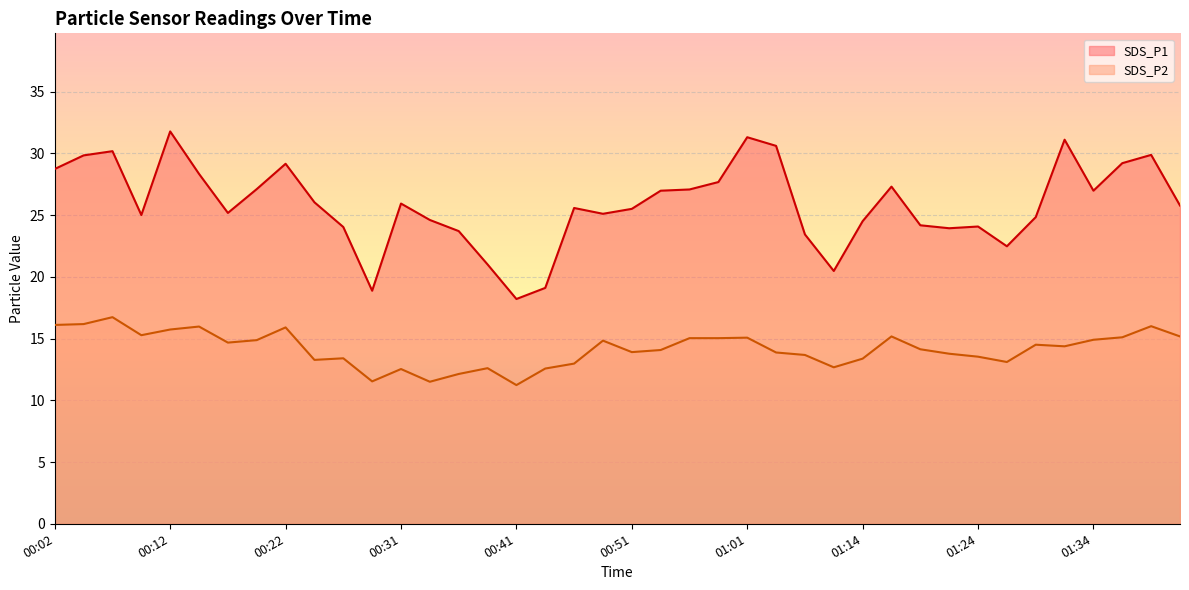

What is the smallest value displayed?

11.2